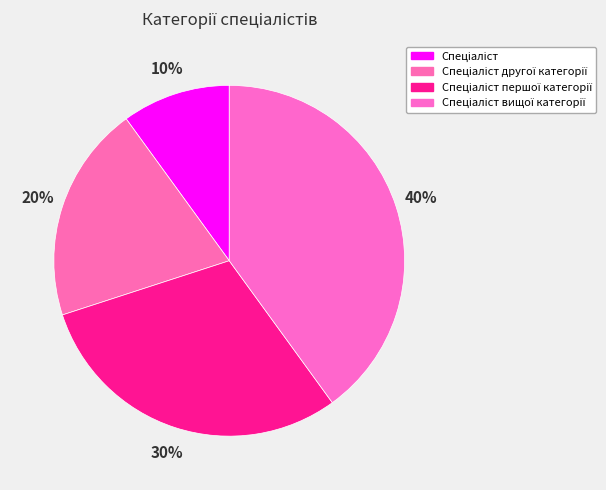

To the nearest percent, what is the combined percentage of Спеціаліст and Спеціаліст вищої категорії?

50%